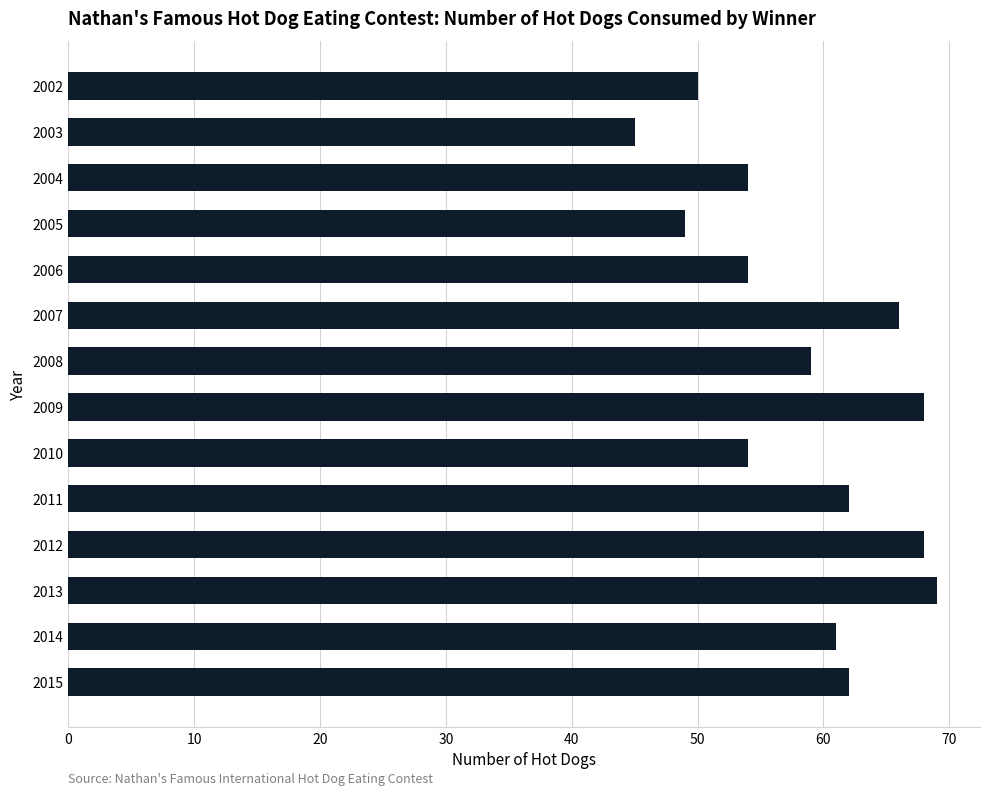

Does the chart contain stacked bars?

No